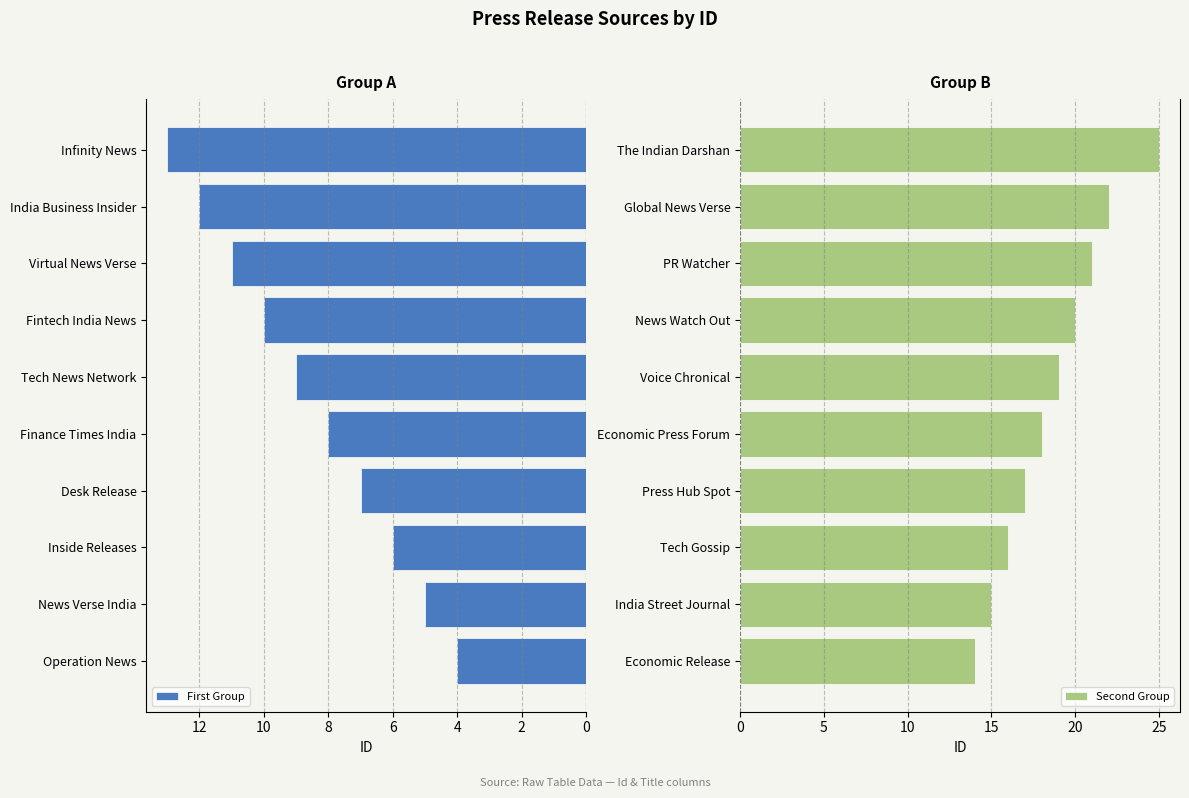

True or false: First Group has a value of 11 at Virtual News Verse.

True